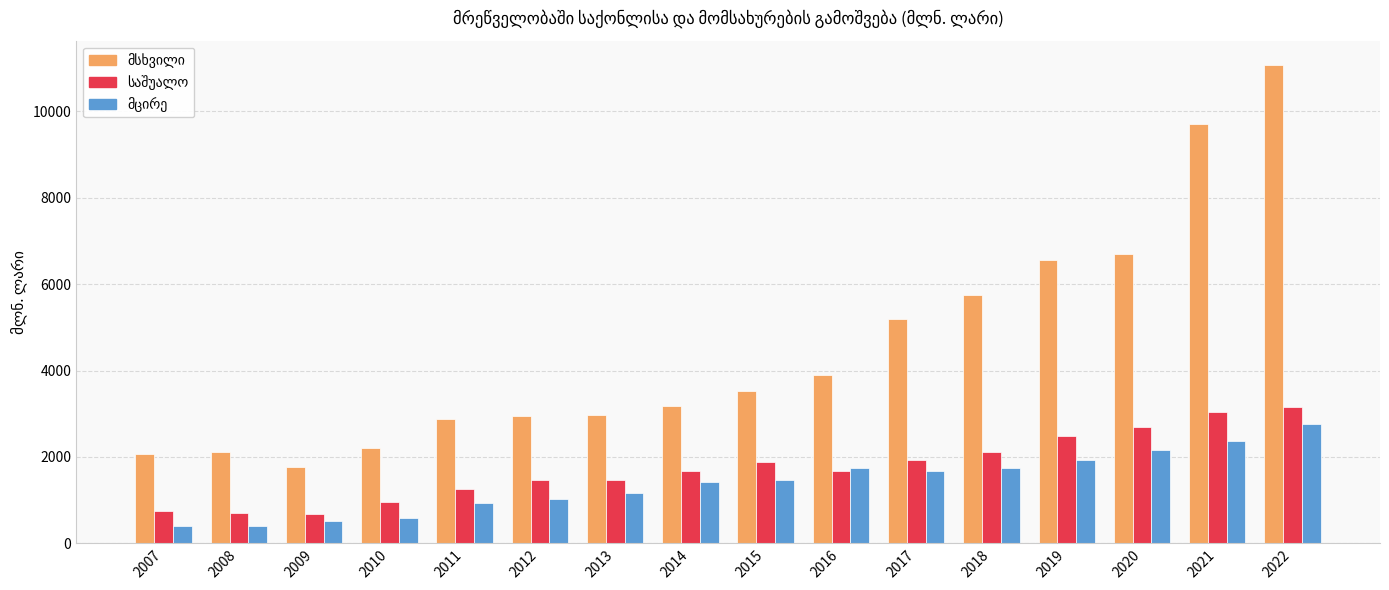

What is the spread (max minus min) of values at 2017?

3501.7